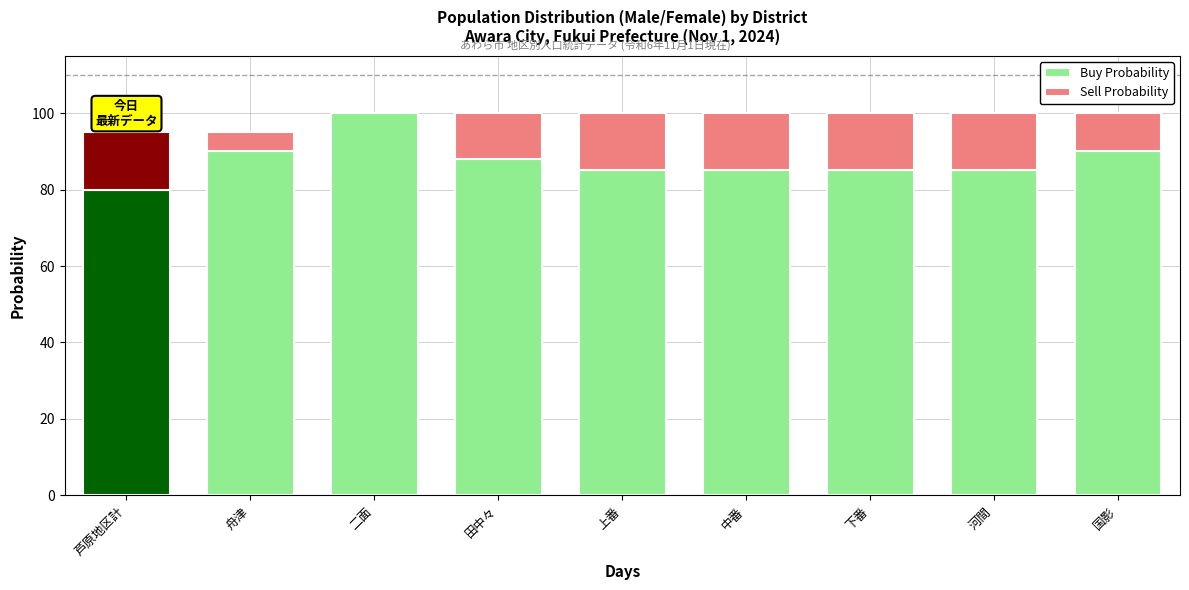

What is the label of the 5th bar from the right?

上番